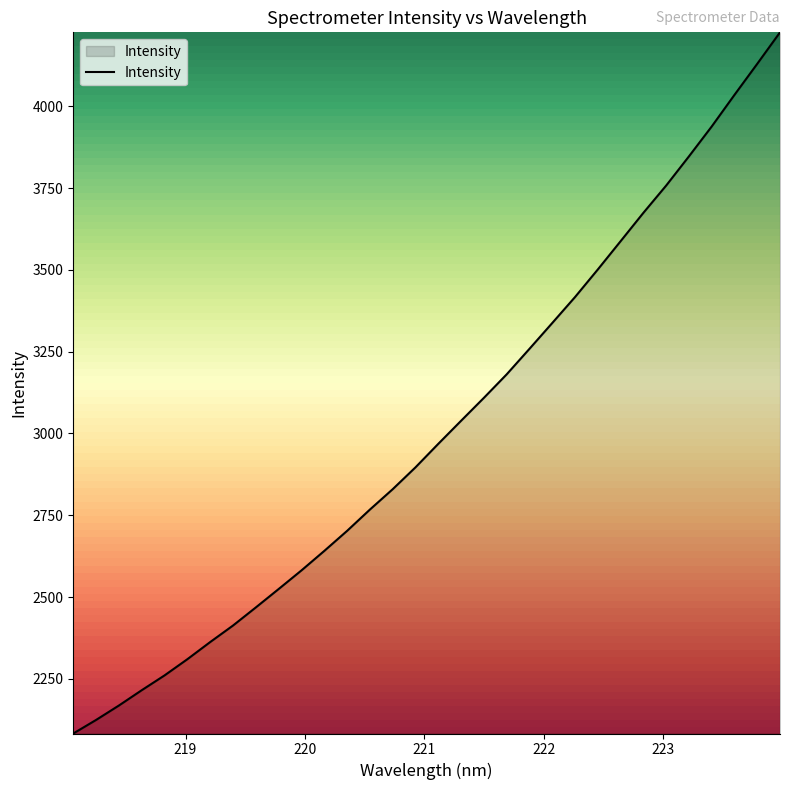

What is the greatest value displayed?

4225.9